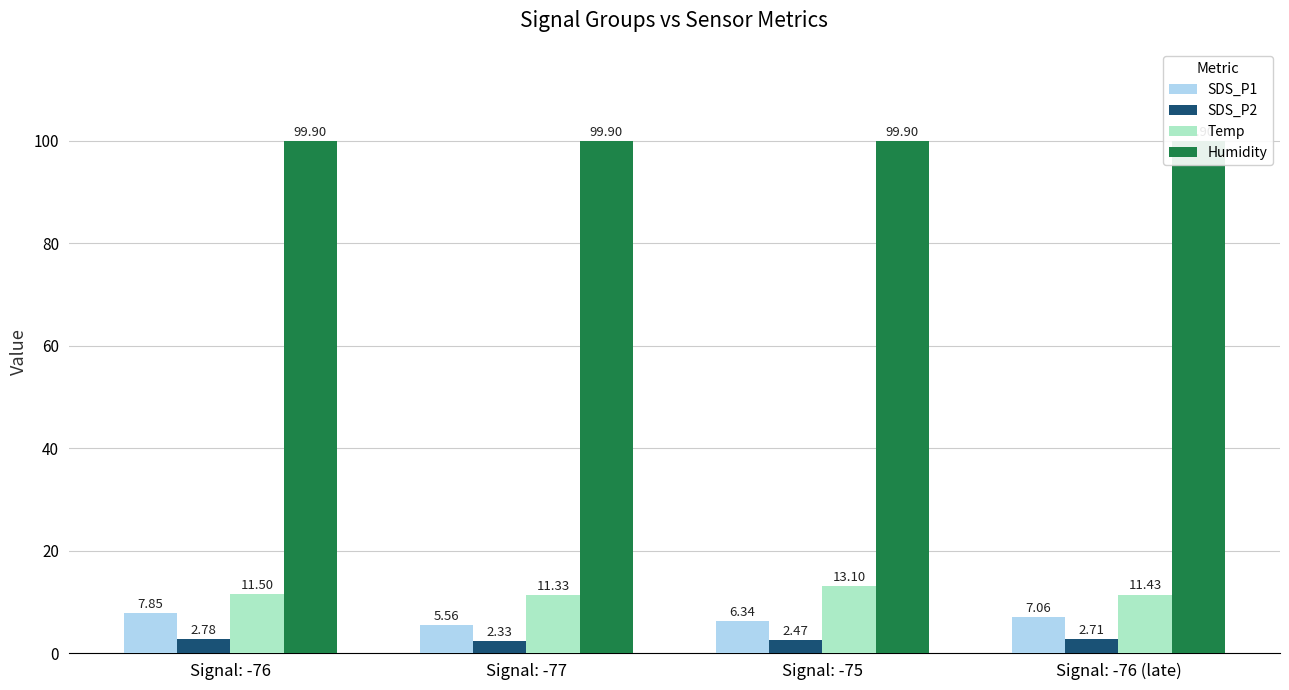

What is the label of the 1st bar from the right?

Signal: -76 (late)